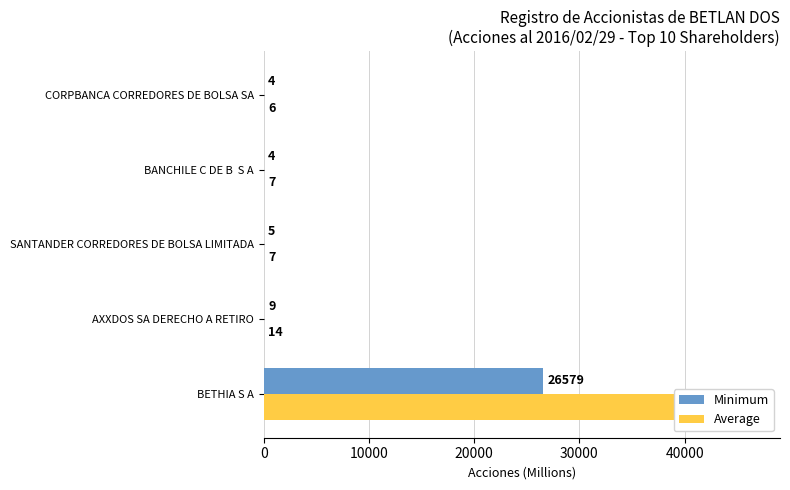

What are all the series names shown in the legend?

Minimum, Average